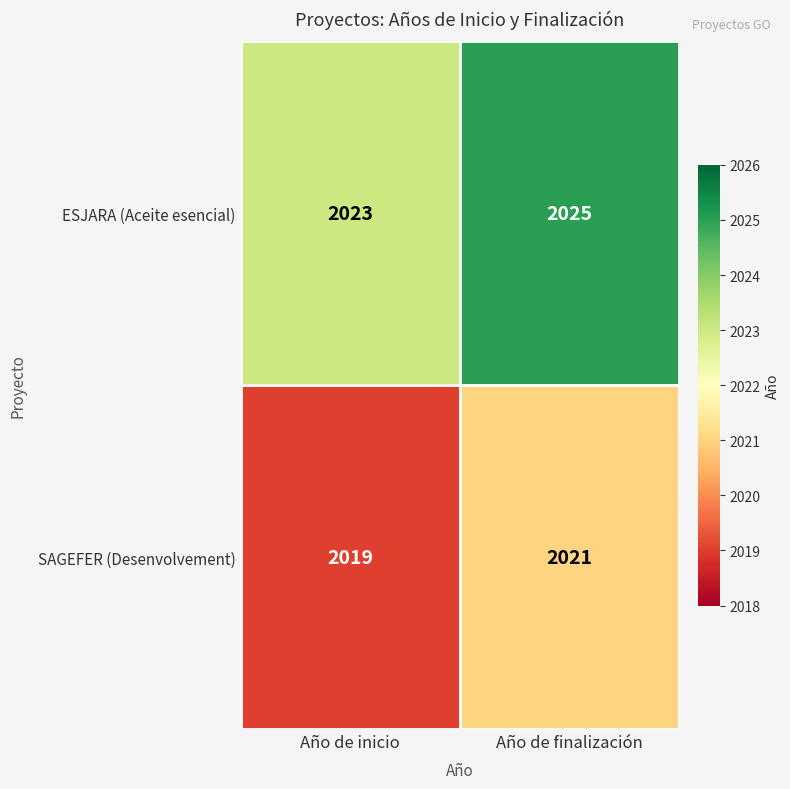

What is the approximate value of SAGEFER (Desenvolvement) at Año de inicio?

2019